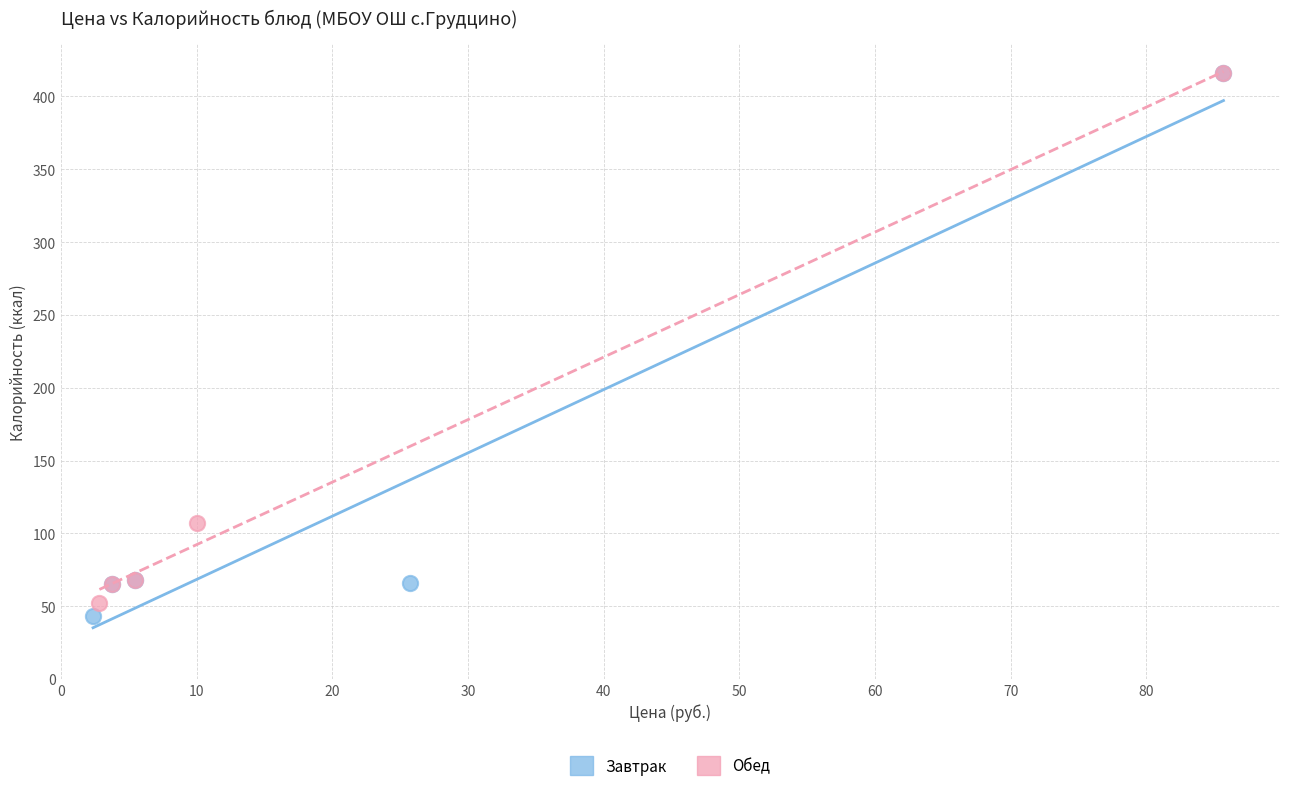

What are all the series names shown in the legend?

Завтрак, Обед